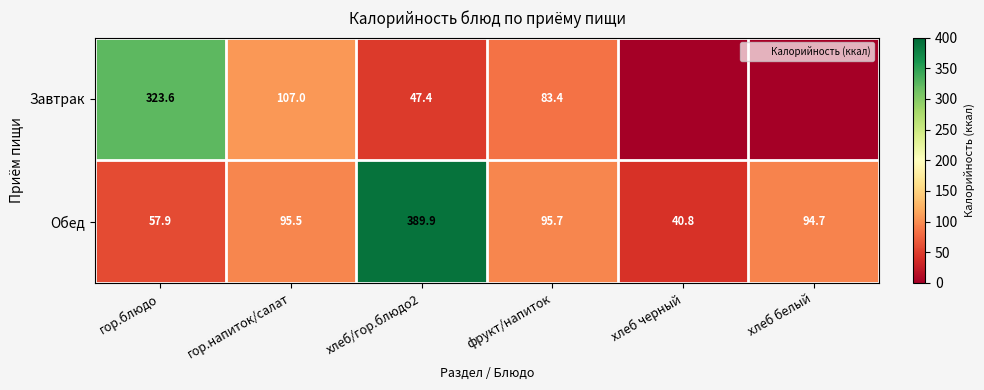

True or false: Завтрак has a value of 55.7 at гор.напиток/салат.

False